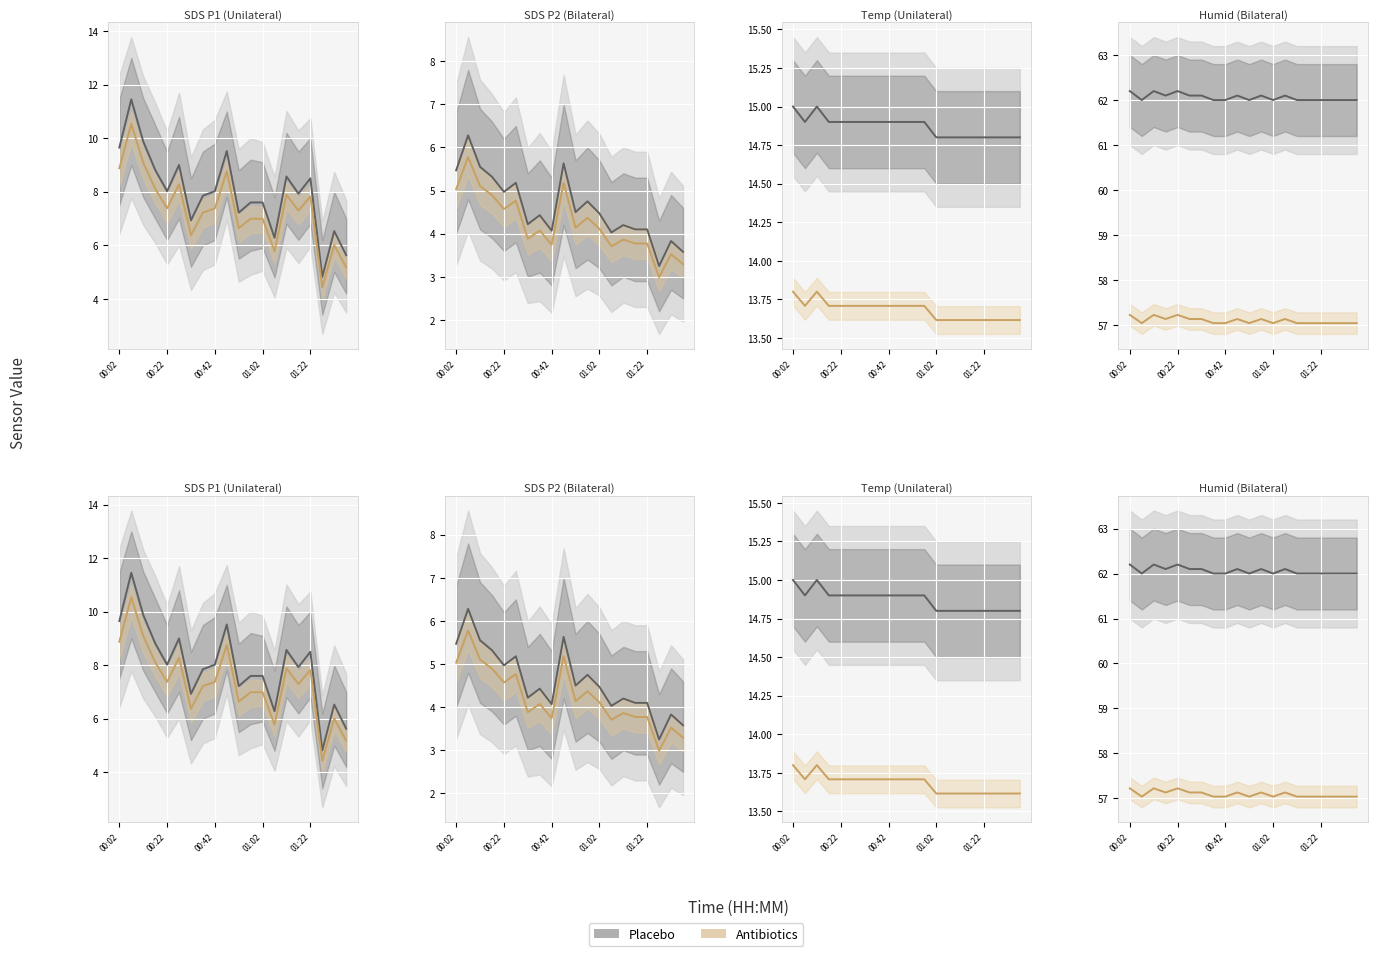

True or false: Antibiotics and Placebo intersect in this chart.

False